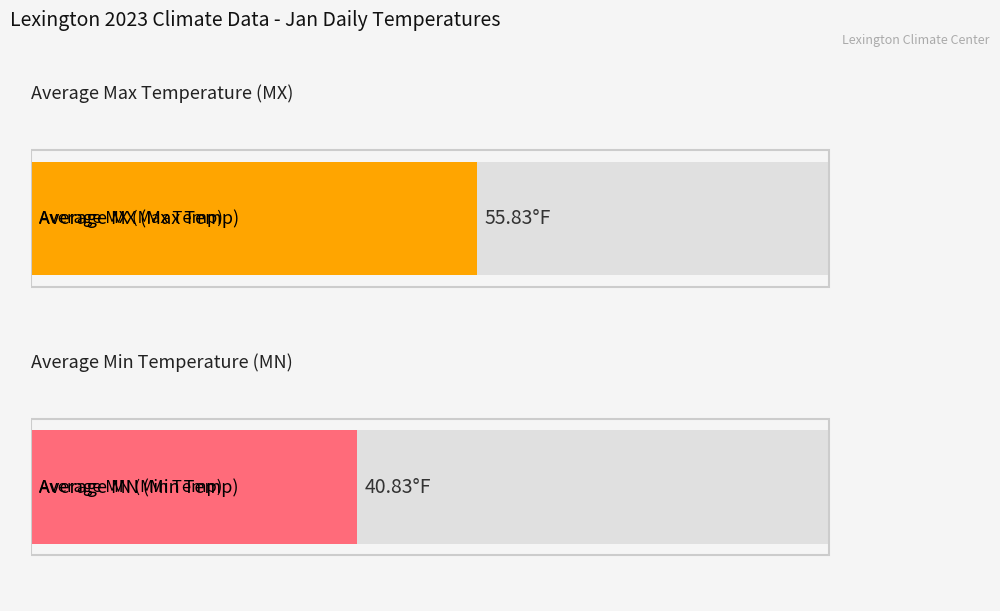

The Average MX (Max Temp) series shows 16 at Jan 6. True or false?

False